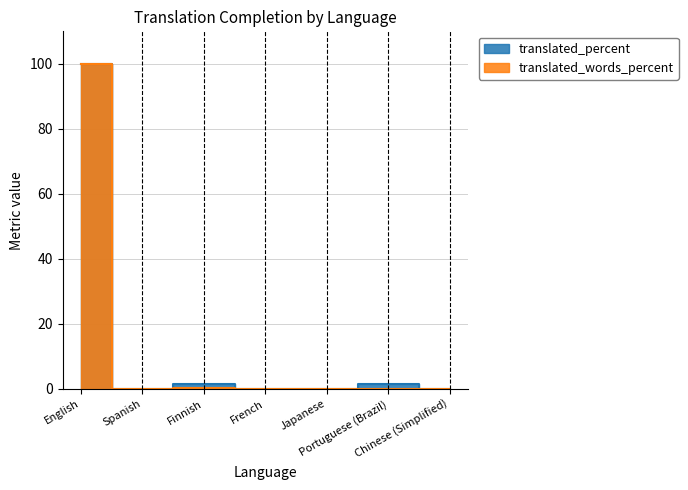

What is the difference between the maximum and minimum values in the translated_percent series?

100.0